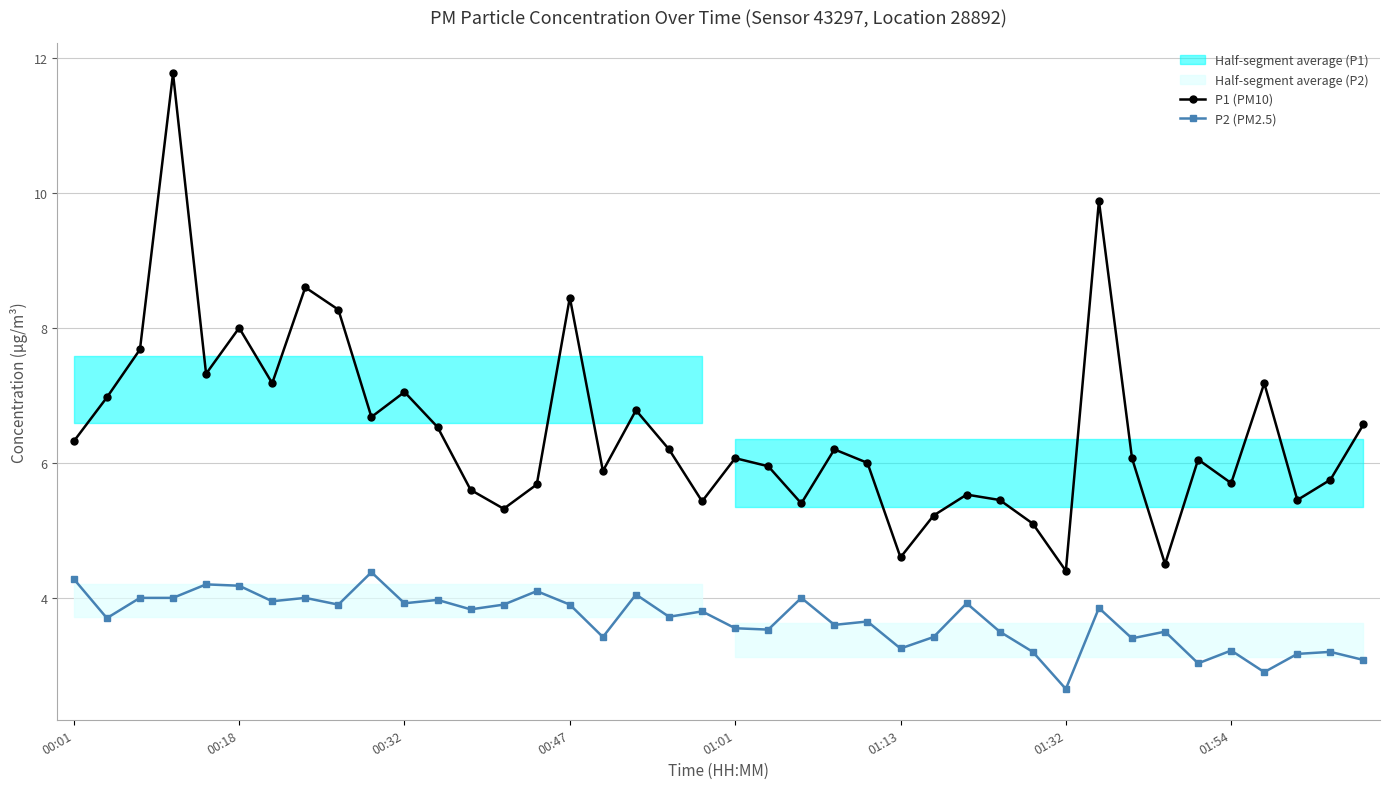

What is the minimum value for P1 (PM10)?

4.4